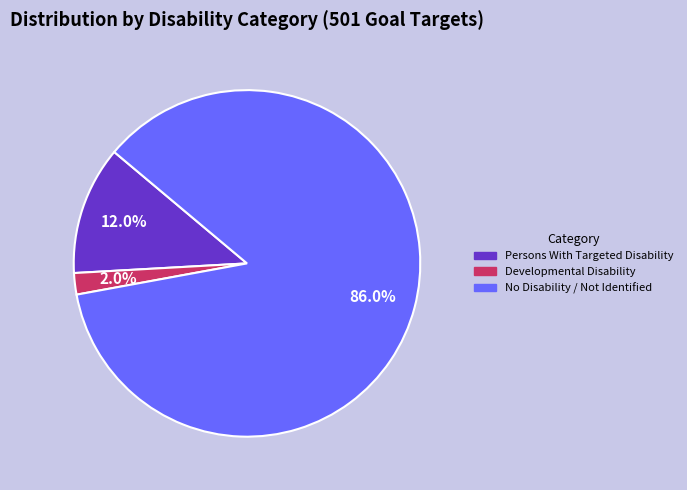

Do Persons With Targeted Disability and No Disability / Not Identified together represent more than half of the pie?

Yes